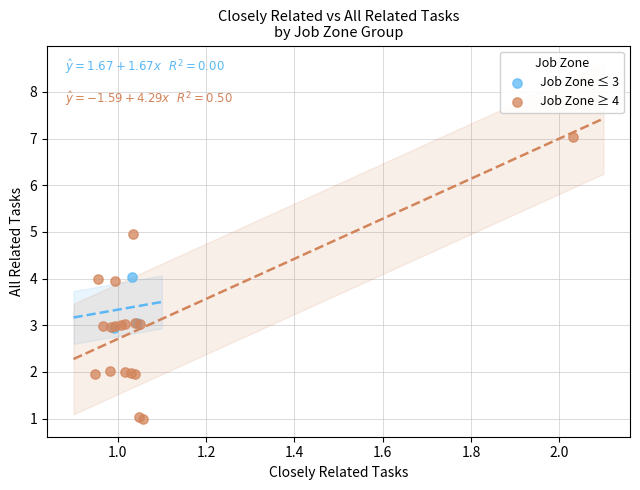

Which series has the largest Y range (max minus min)?

Job Zone ≥ 4